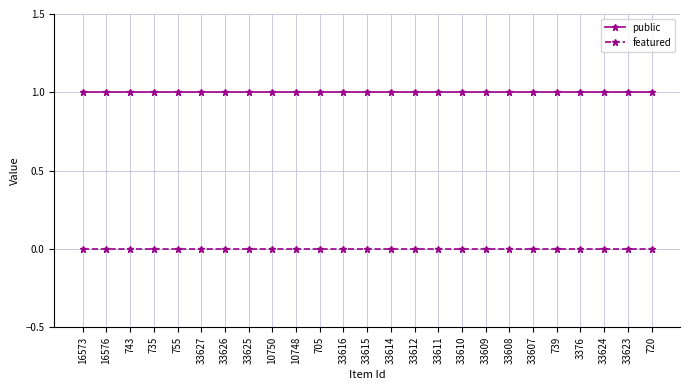

True or false: featured and public intersect in this chart.

False